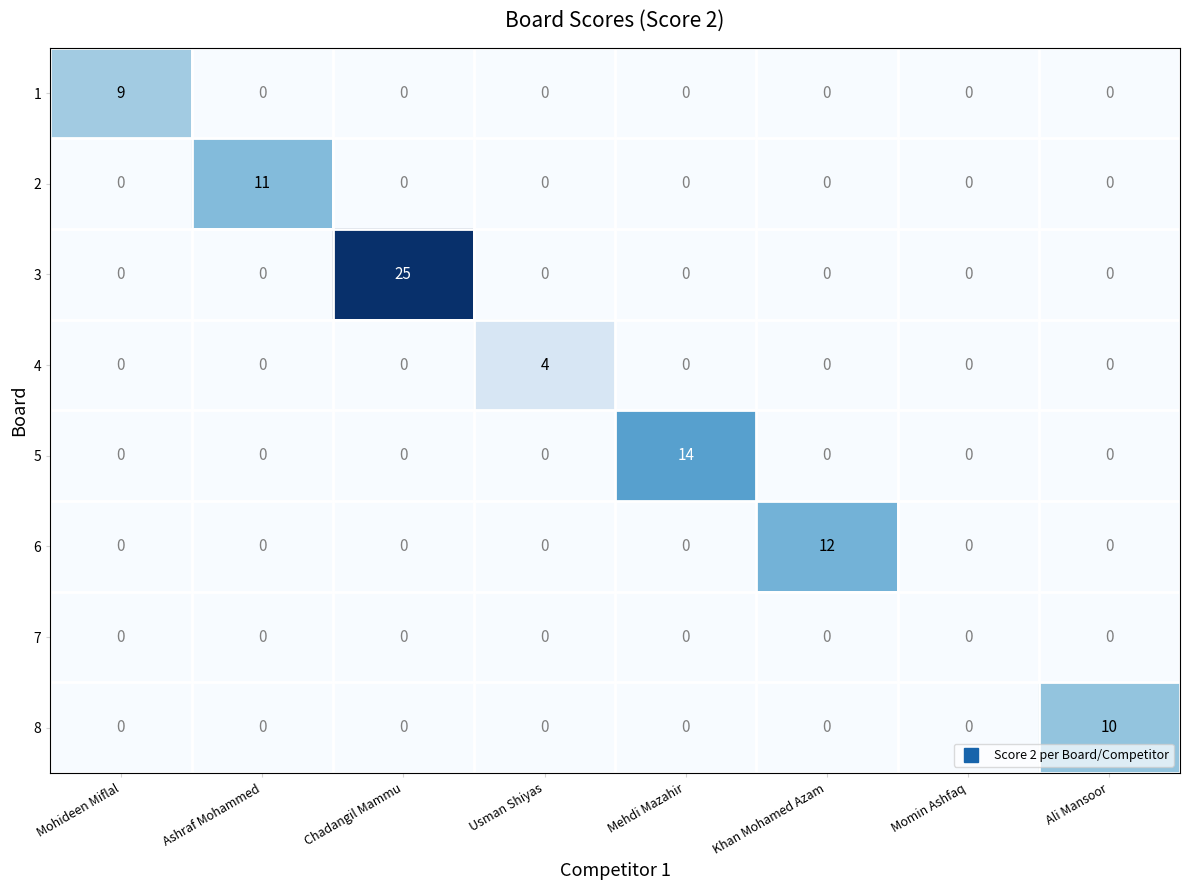

List the series in order of their peak value, highest first.

3, 5, 6, 2, 8, 1, 4, 7